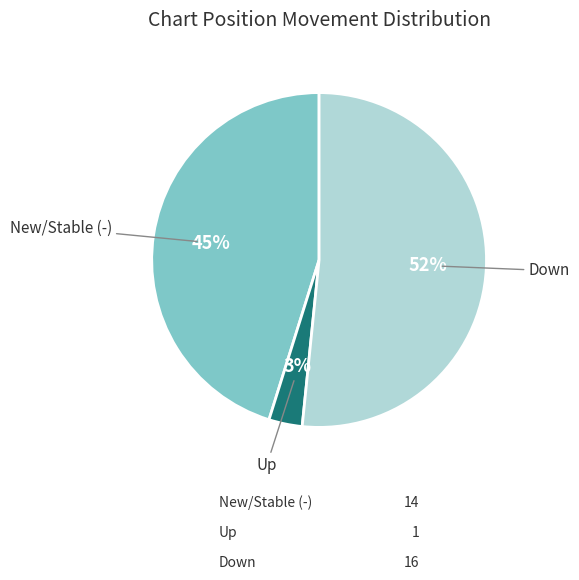

Does any single category account for the majority?

Yes